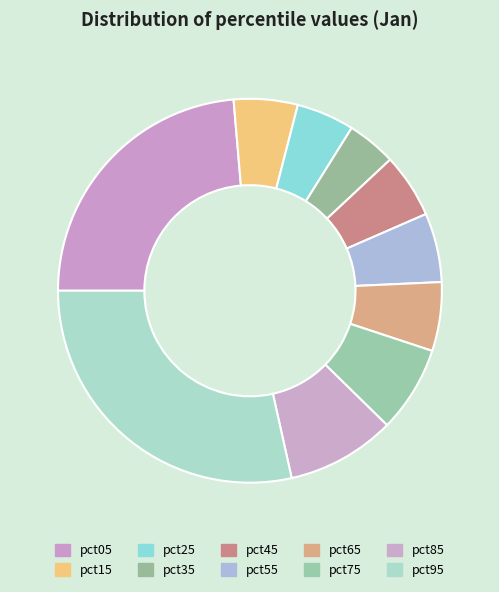

To the nearest percent, what is the combined percentage of pct35 and pct85?

13%